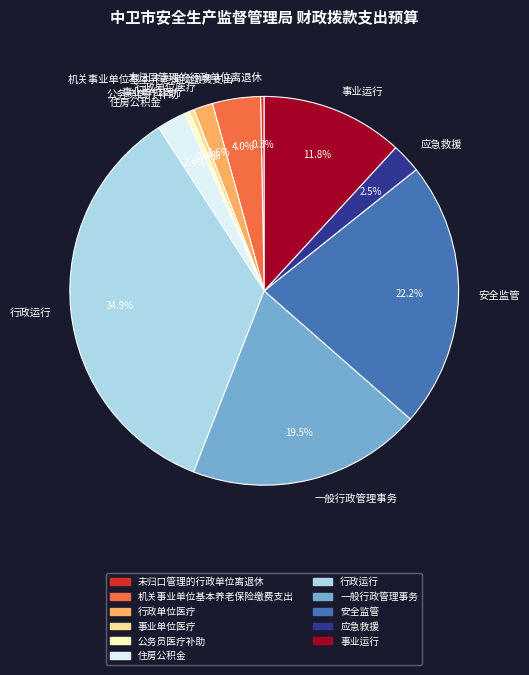

Which slice is the largest?

行政运行